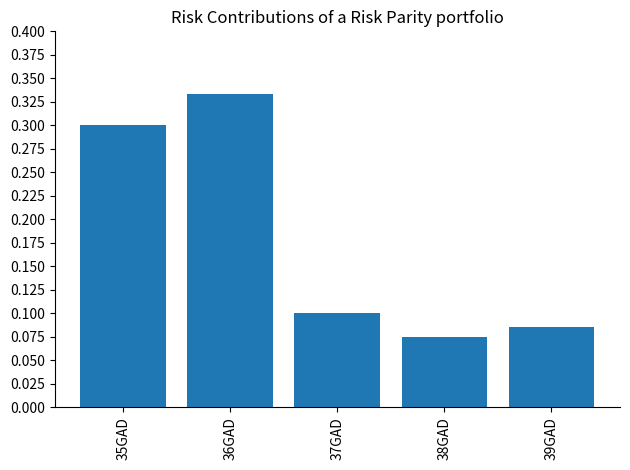

Are the bars horizontal?

No